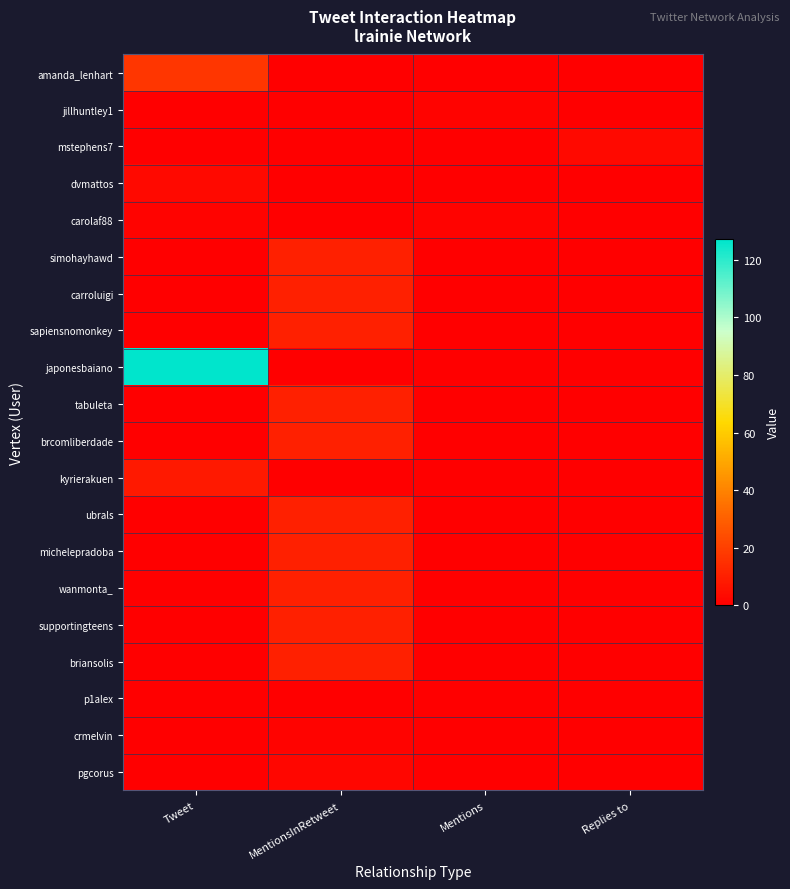

Which series has the largest total across all categories?

japonesbaiano